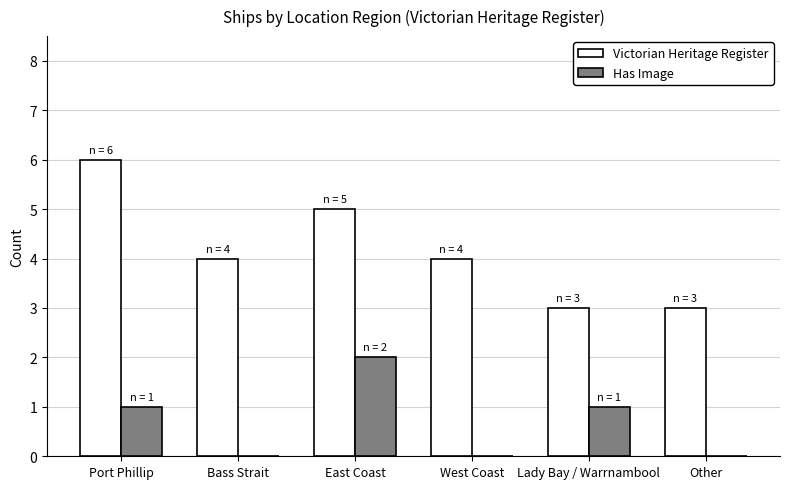

What is the spread (max minus min) of values at Other?

3